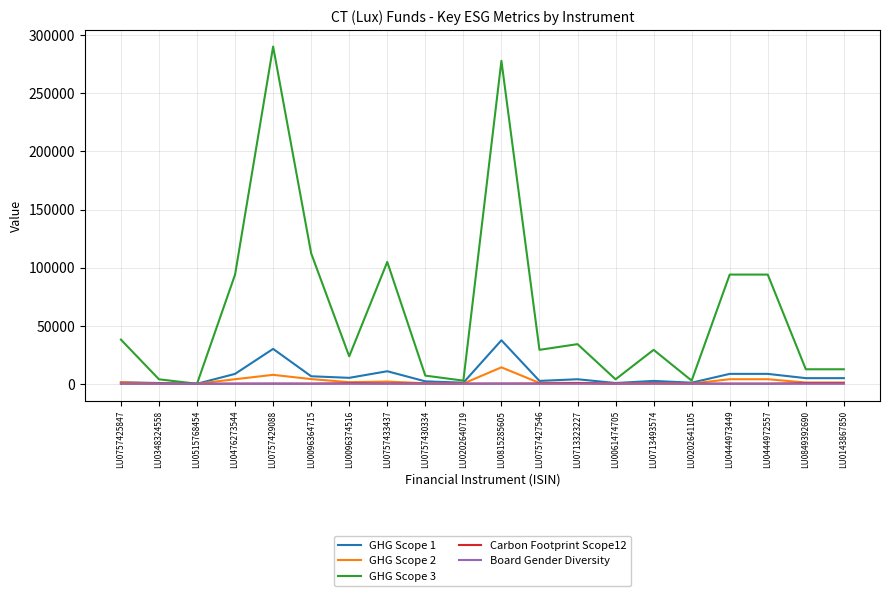

What is the maximum value for GHG Scope 2?

14131.8